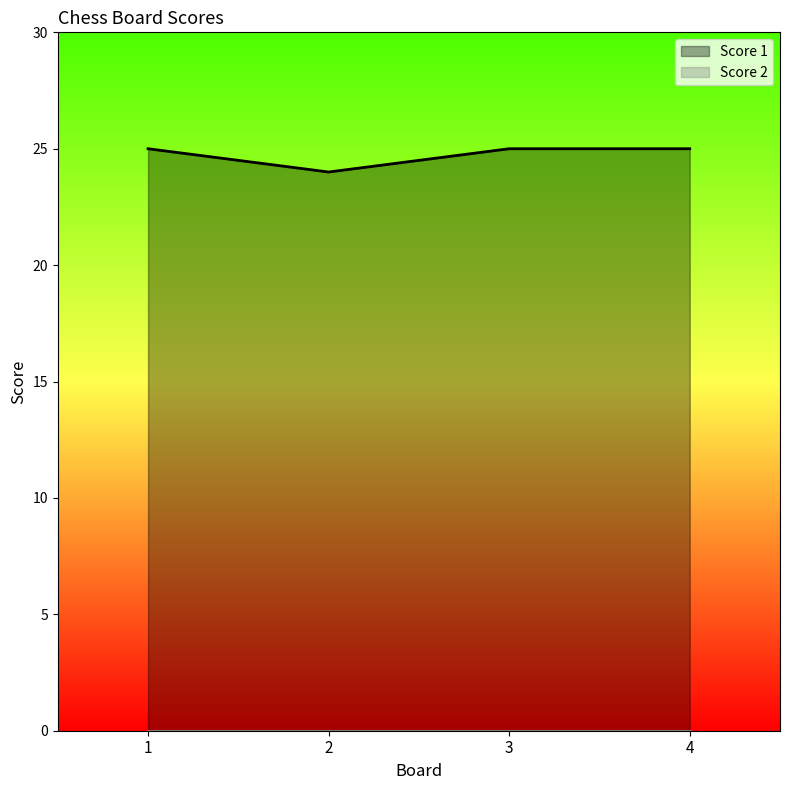

How many points are lower than both their immediate neighbors (excluding endpoints)?

1